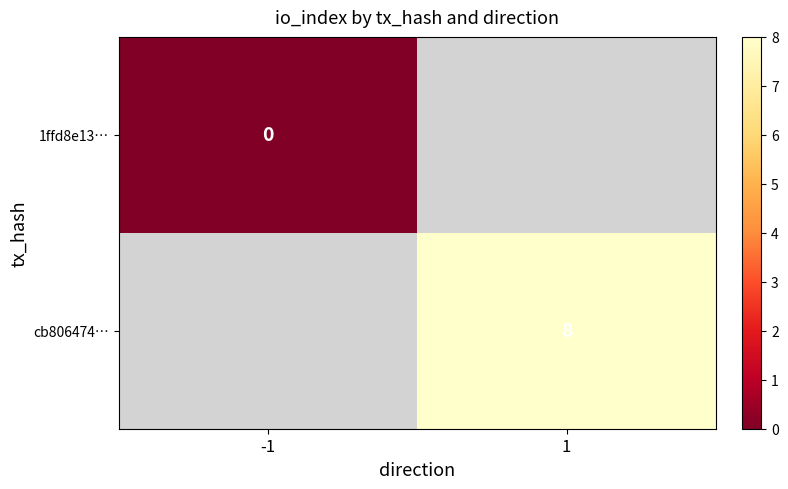

The value of cb806474… at 1 is 8. True or false?

True